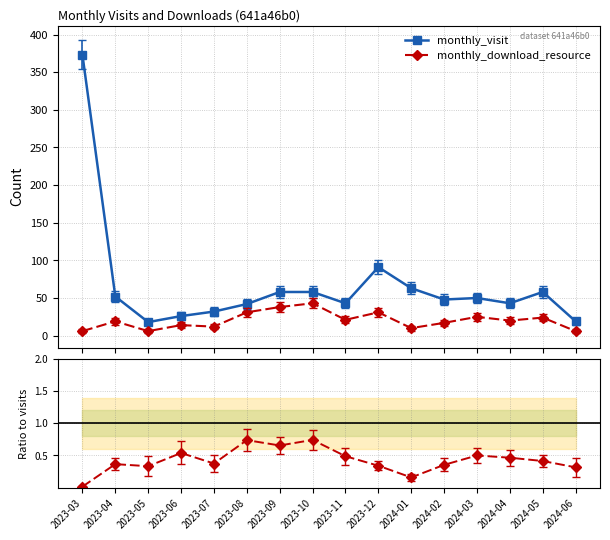

What is the lowest value of the monthly_visit series?

18